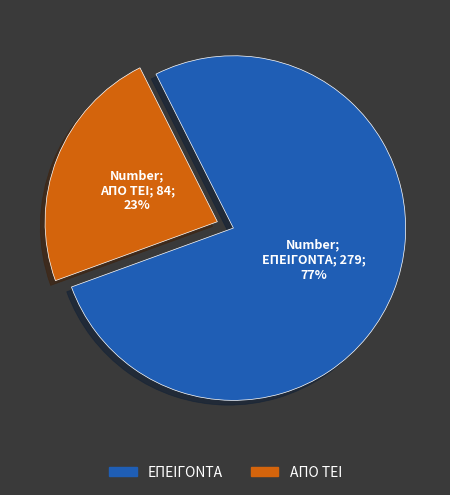

Rank the categories by value from highest to lowest.

ΕΠΕΙΓΟΝΤΑ, ΑΠΟ ΤΕΙ